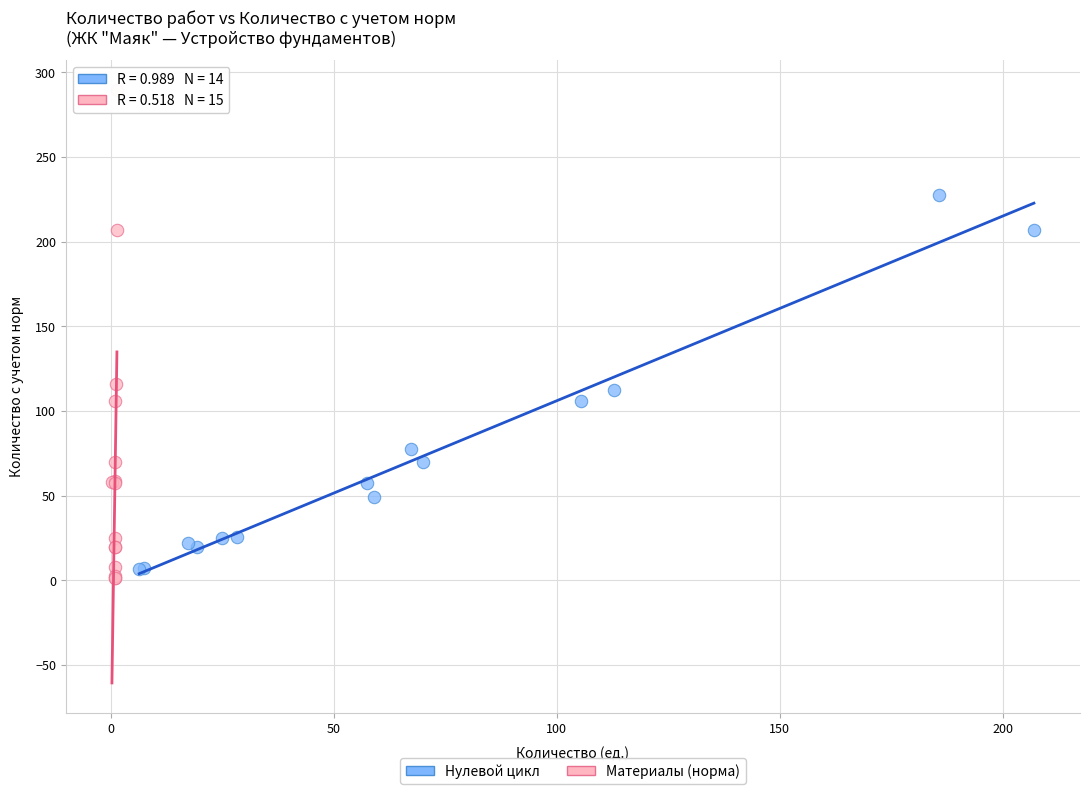

What are all the series names shown in the legend?

Нулевой цикл, Материалы (норма)